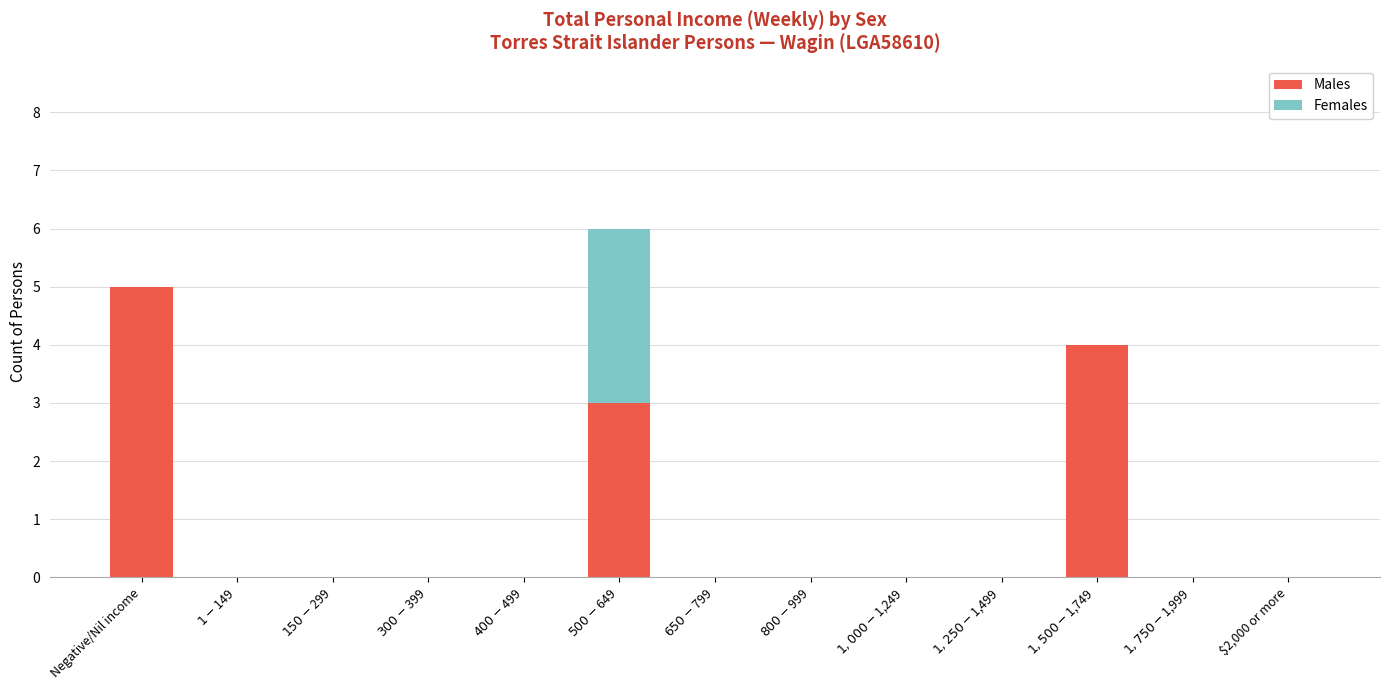

What is the maximum value for Males?

5